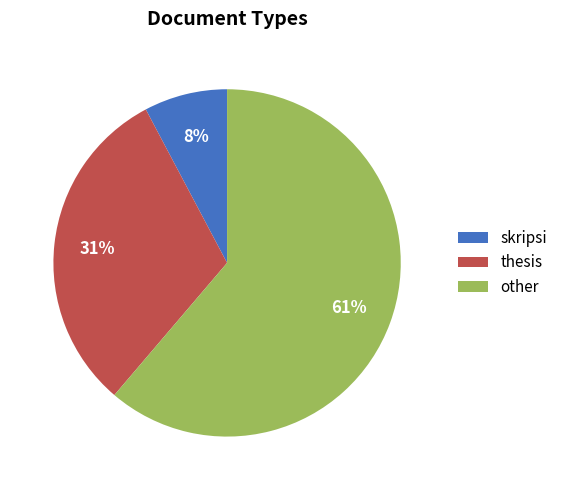

Is the sum of skripsi and thesis greater than half?

No